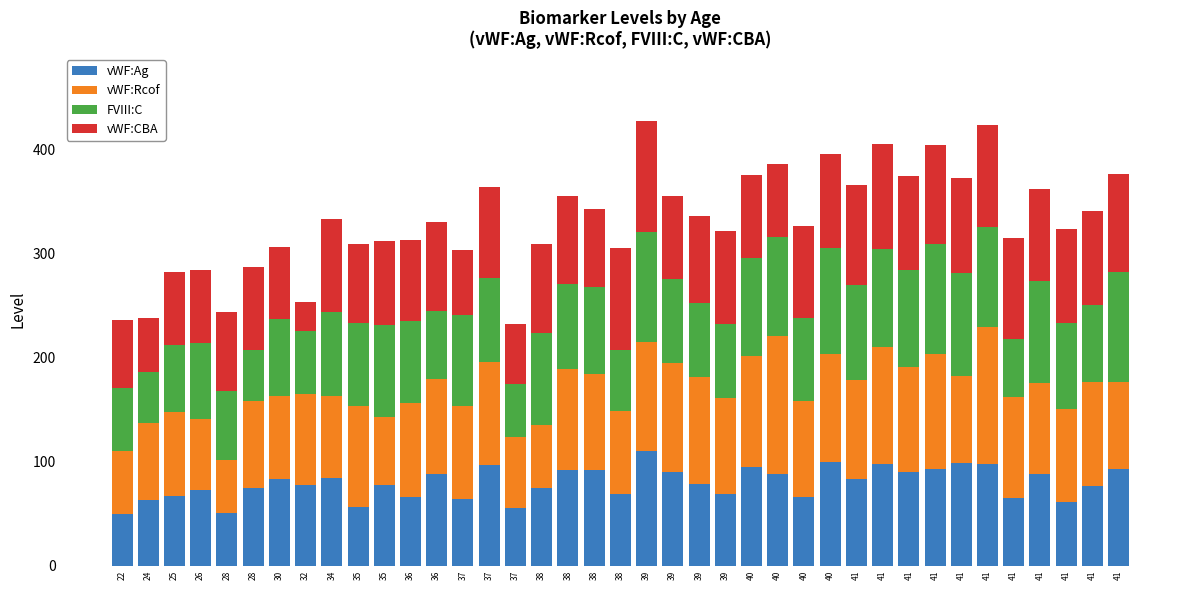

Are the bars horizontal?

No